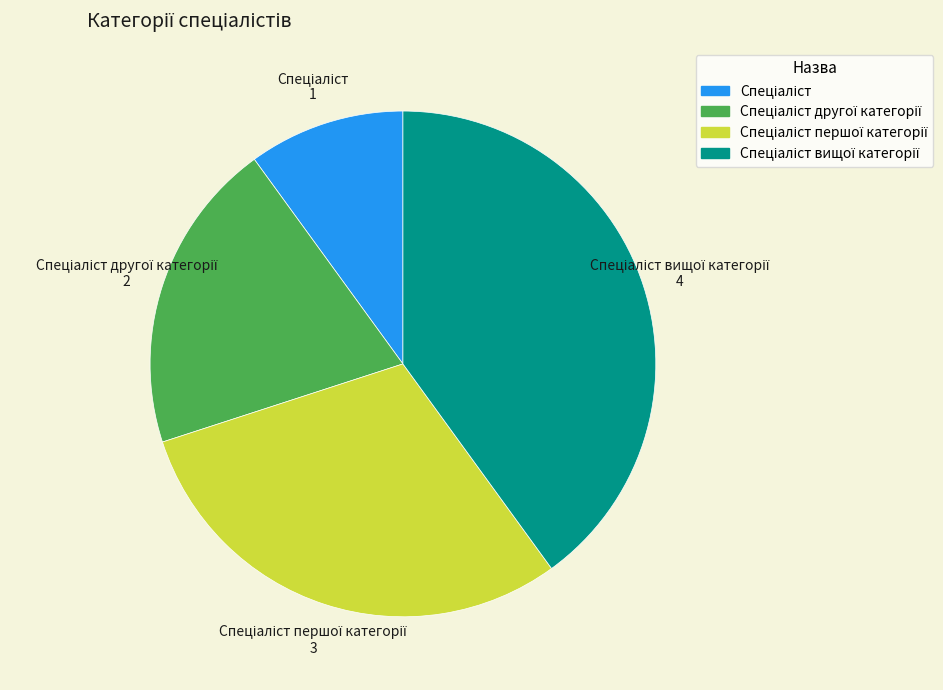

Does any single category account for the majority?

No